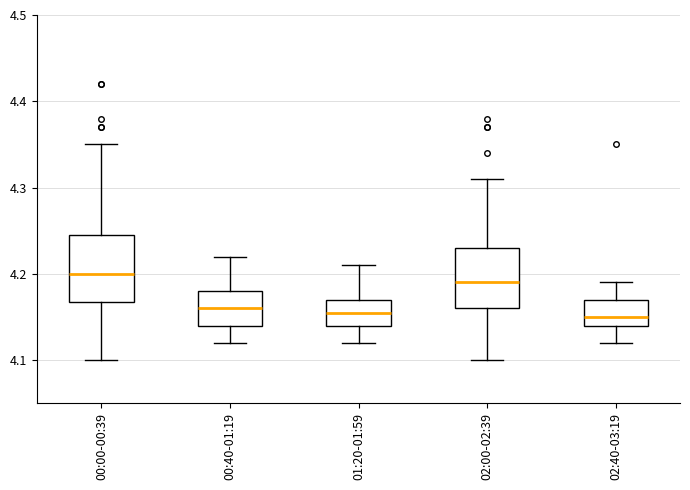

Where does the median line of the box for 02:40-03:19 sit on the y-axis? The values are not printed on the chart, so give them approximately, as read against the axis.

4.15